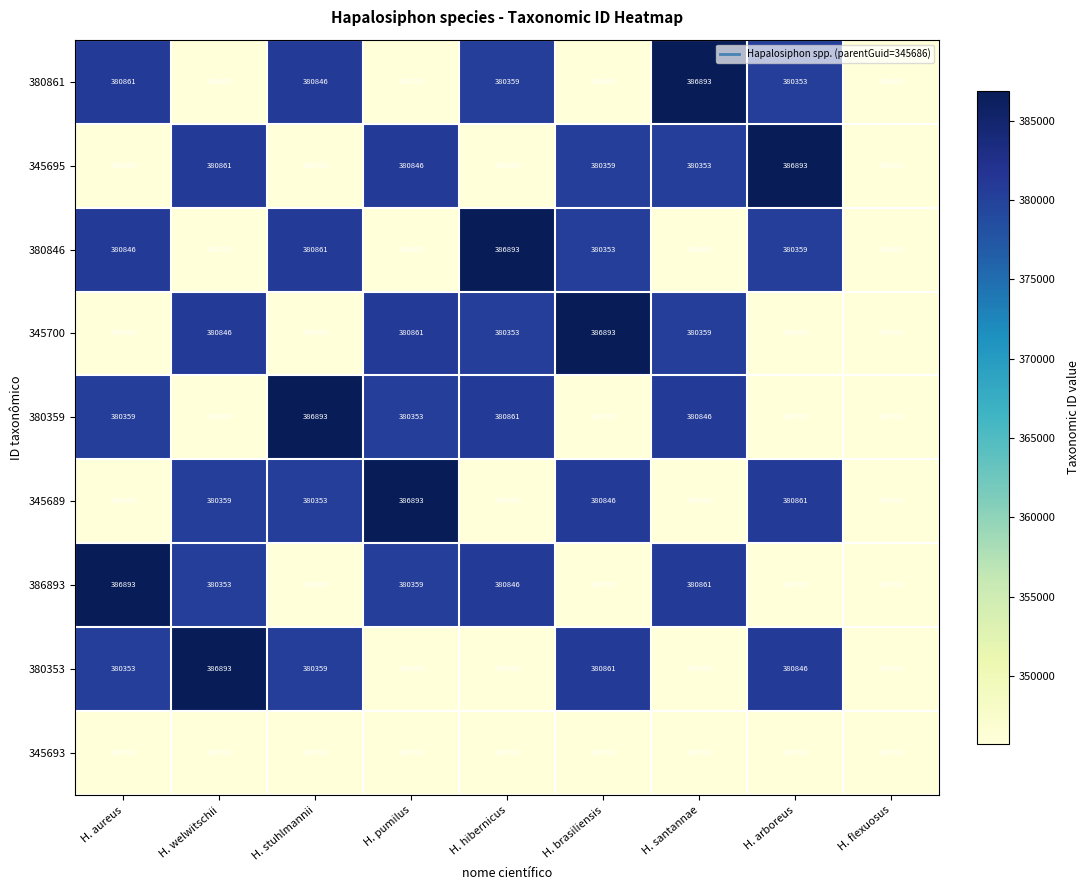

What is the difference between the maximum and second lowest values in the 345700 series?

41200